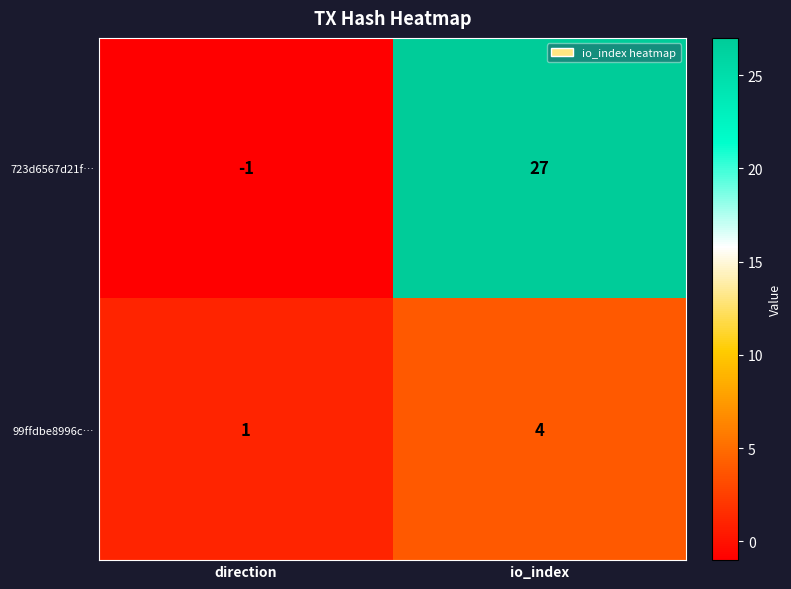

The 99ffdbe8996c… series shows 1 at direction. True or false?

True